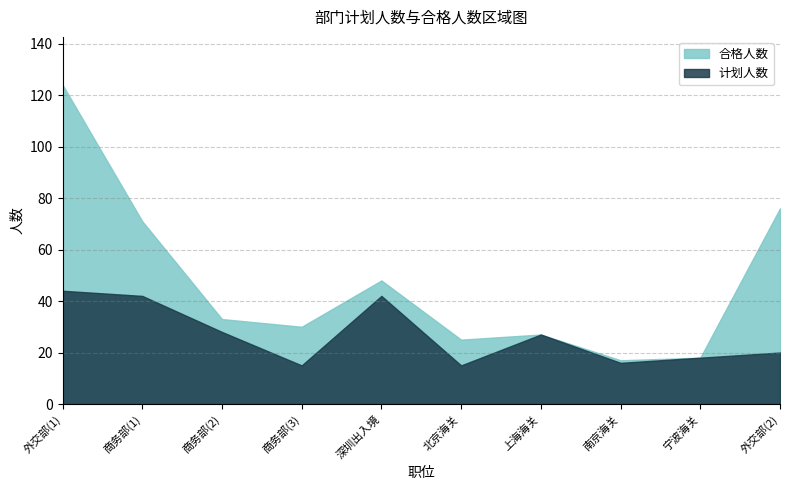

What are all the series names shown in the legend?

合格人数, 计划人数